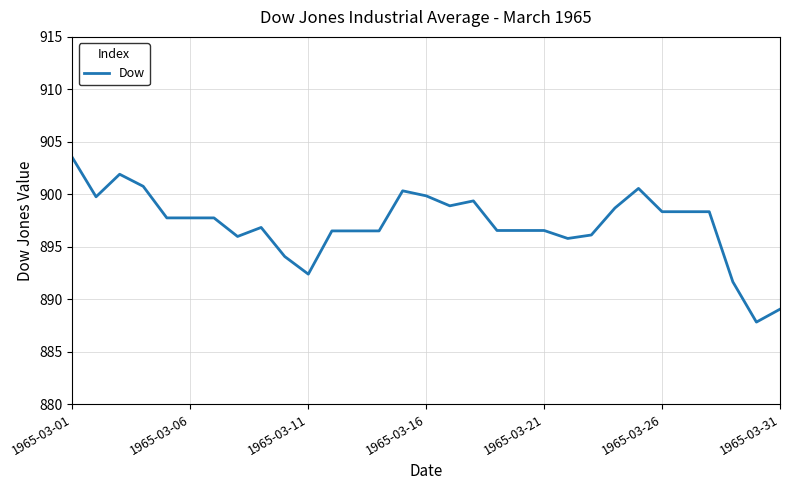

What is the smallest value displayed?

887.8